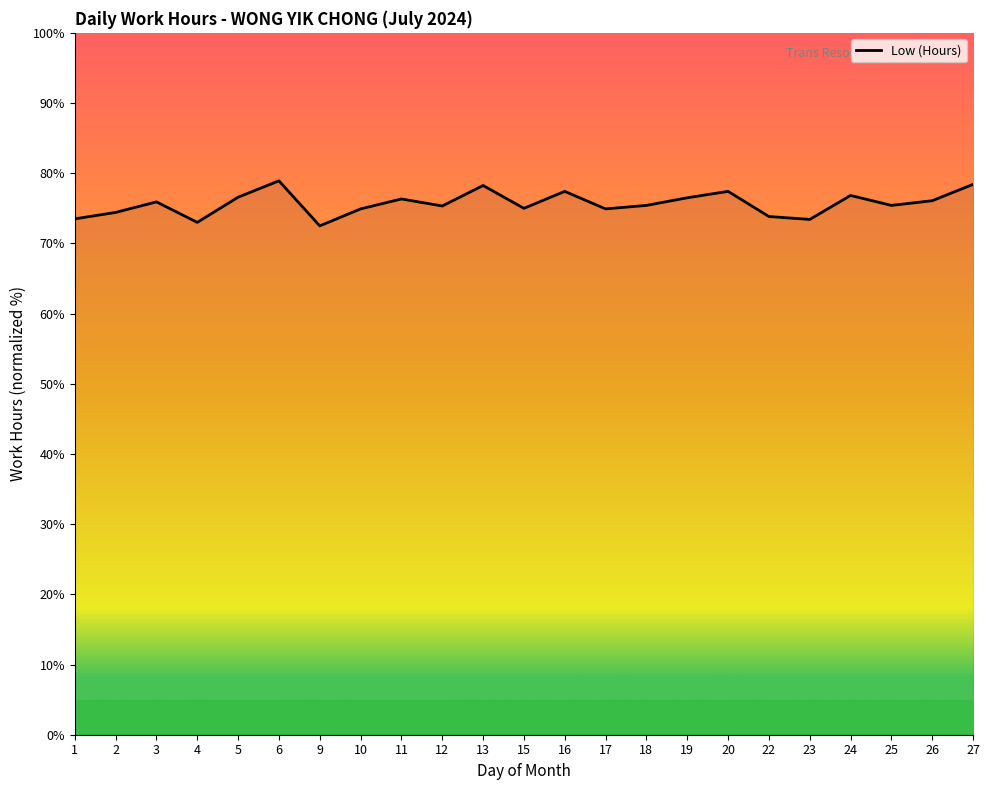

What is the difference between the values at 23 and 9?

0.9